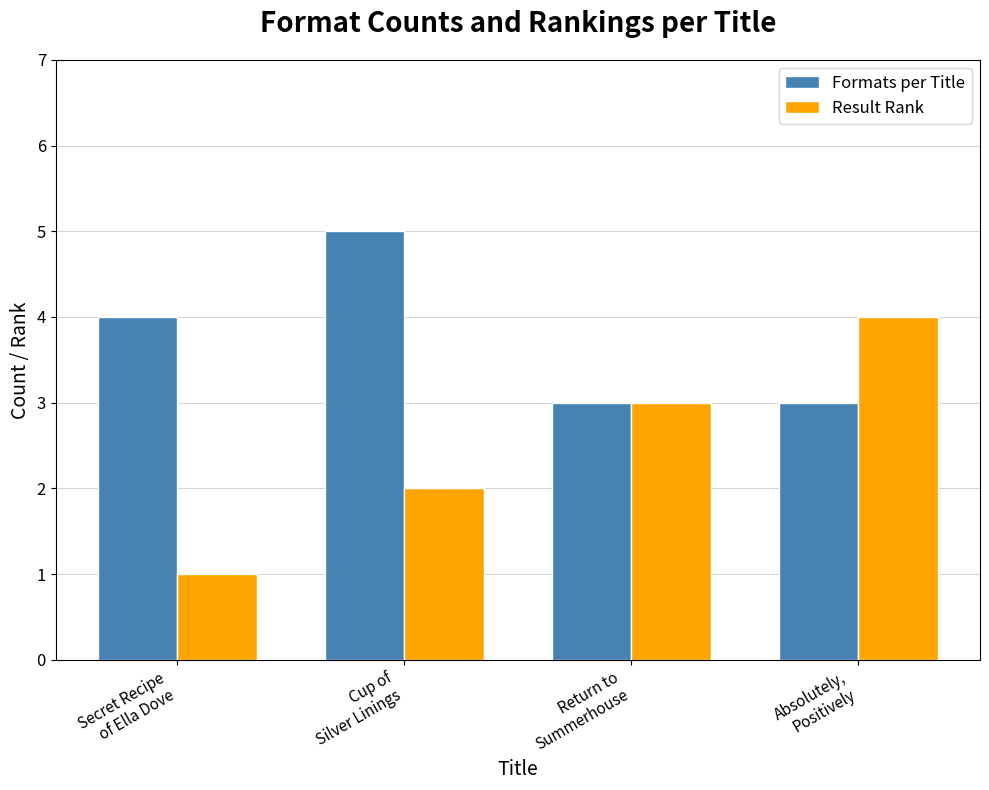

What is the total value across all series at Secret Recipe
of Ella Dove?

5